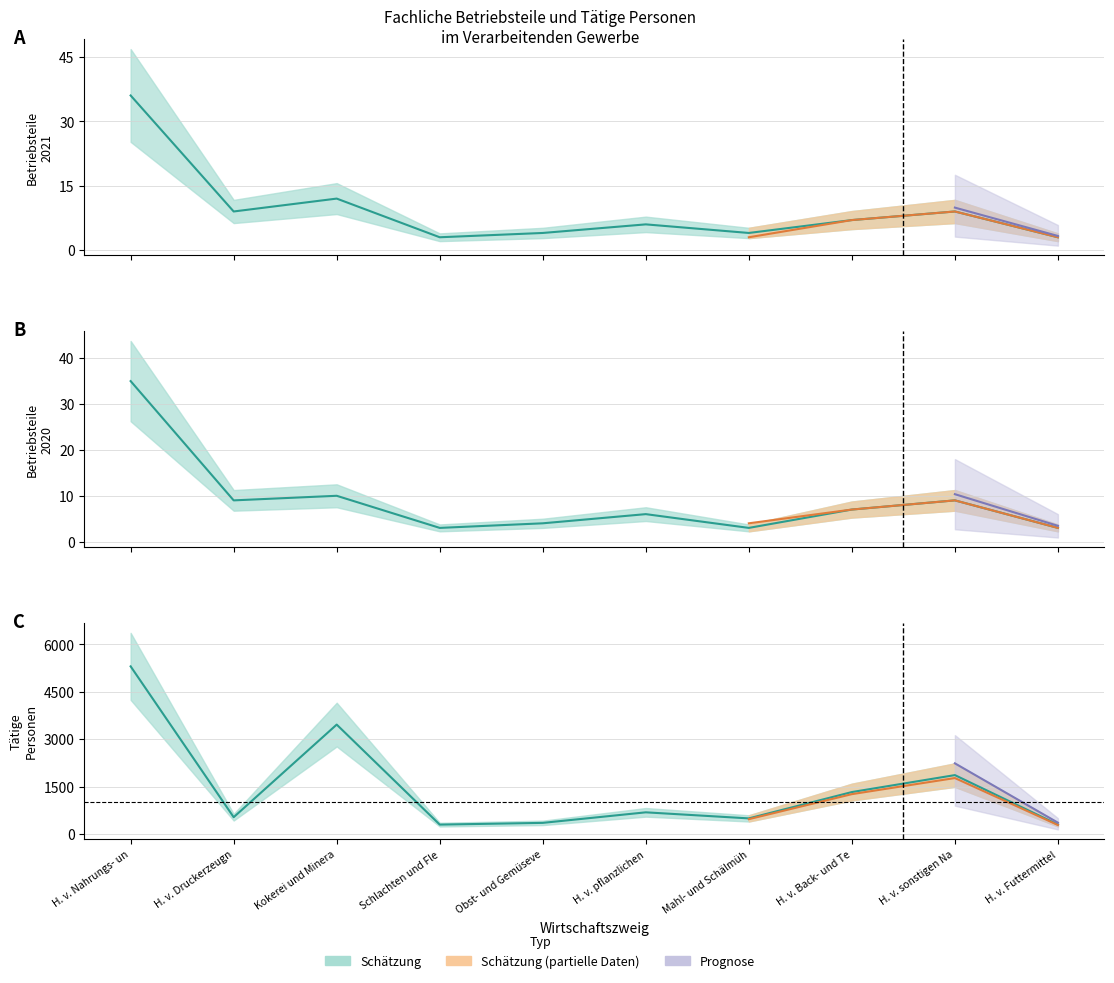

How many data points in Fachliche Betriebsteile 2020 are above 7?

4